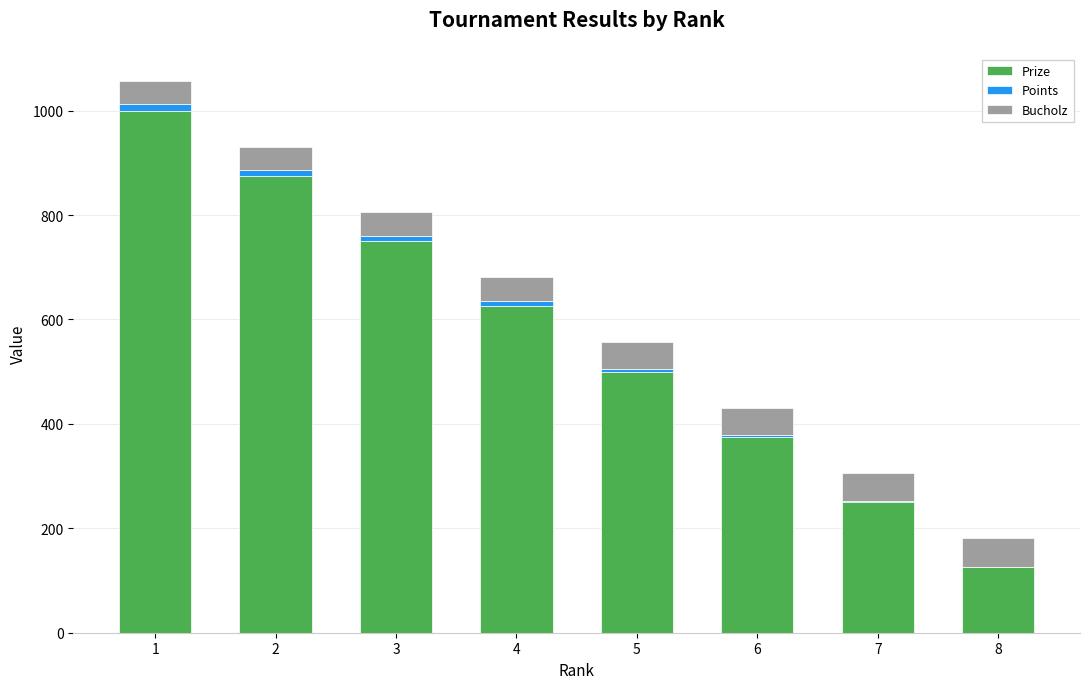

What is the sum of all Prize values?

4500